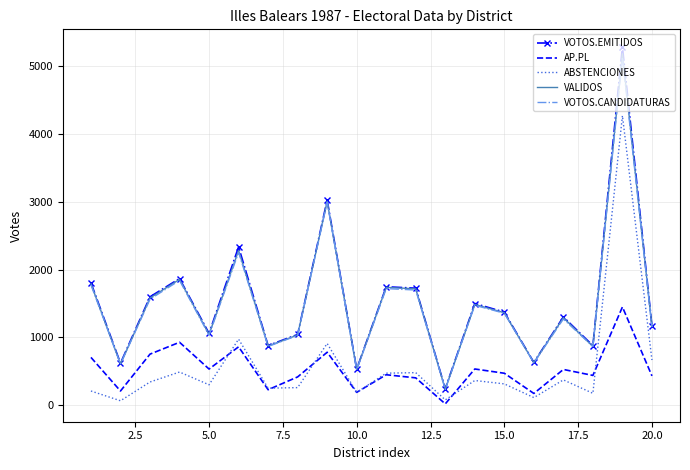

What is the minimum value for VOTOS.EMITIDOS?

244